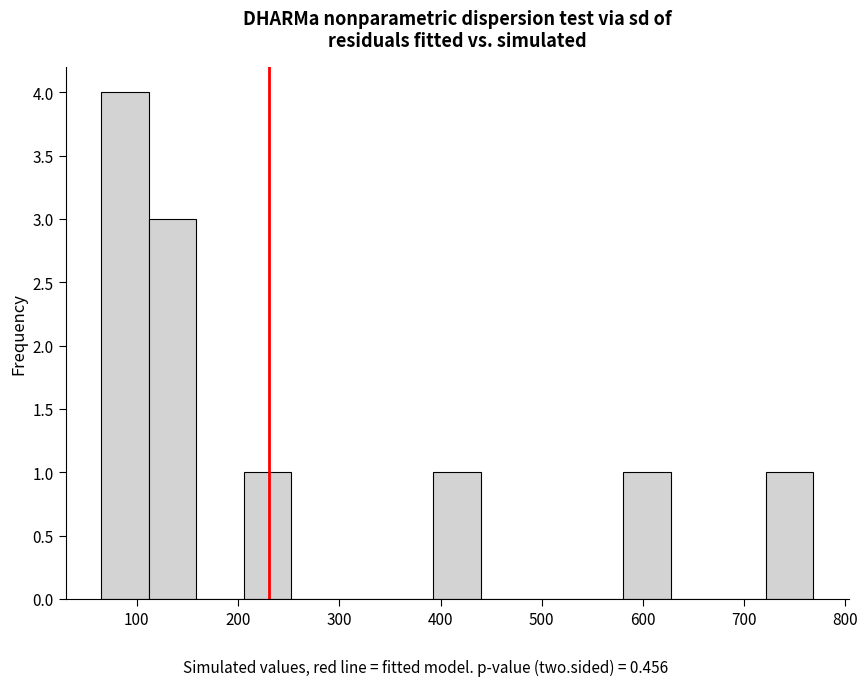

Reading left to right, transcribe this chart: for each bar, give the range it covers on the x-axis and its height. Neither the bar edges nor the heights are printed on the chart, so give them approximately, as read against the axes.

60 to 110: 4
110 to 160: 3
160 to 210: 0
210 to 250: 1
250 to 300: 0
300 to 350: 0
350 to 390: 0
390 to 440: 1
440 to 490: 0
490 to 530: 0
530 to 580: 0
580 to 630: 1
630 to 670: 0
670 to 720: 0
720 to 770: 1